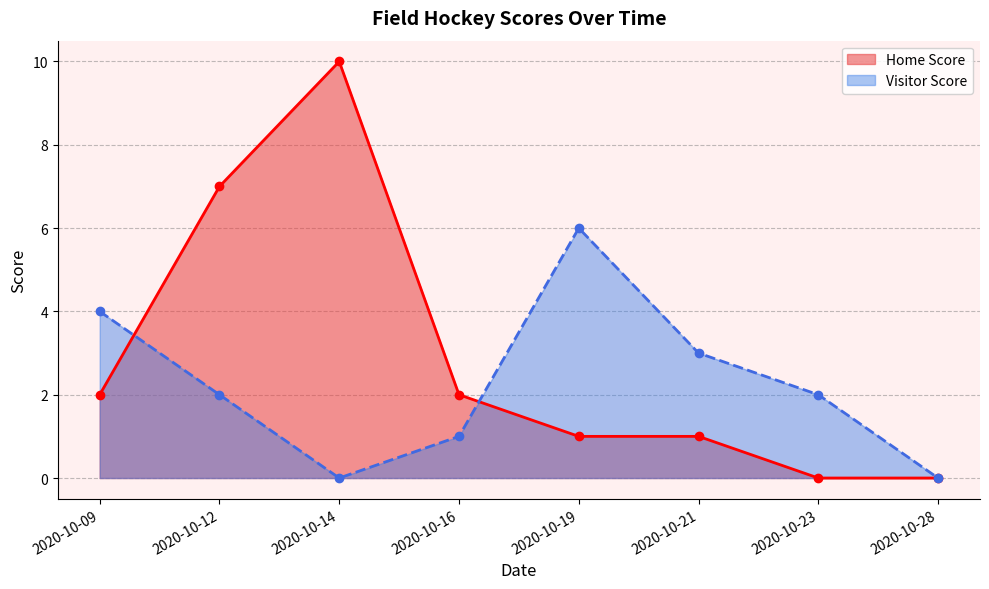

What is the difference between the second highest and minimum values in the Home Score series?

7